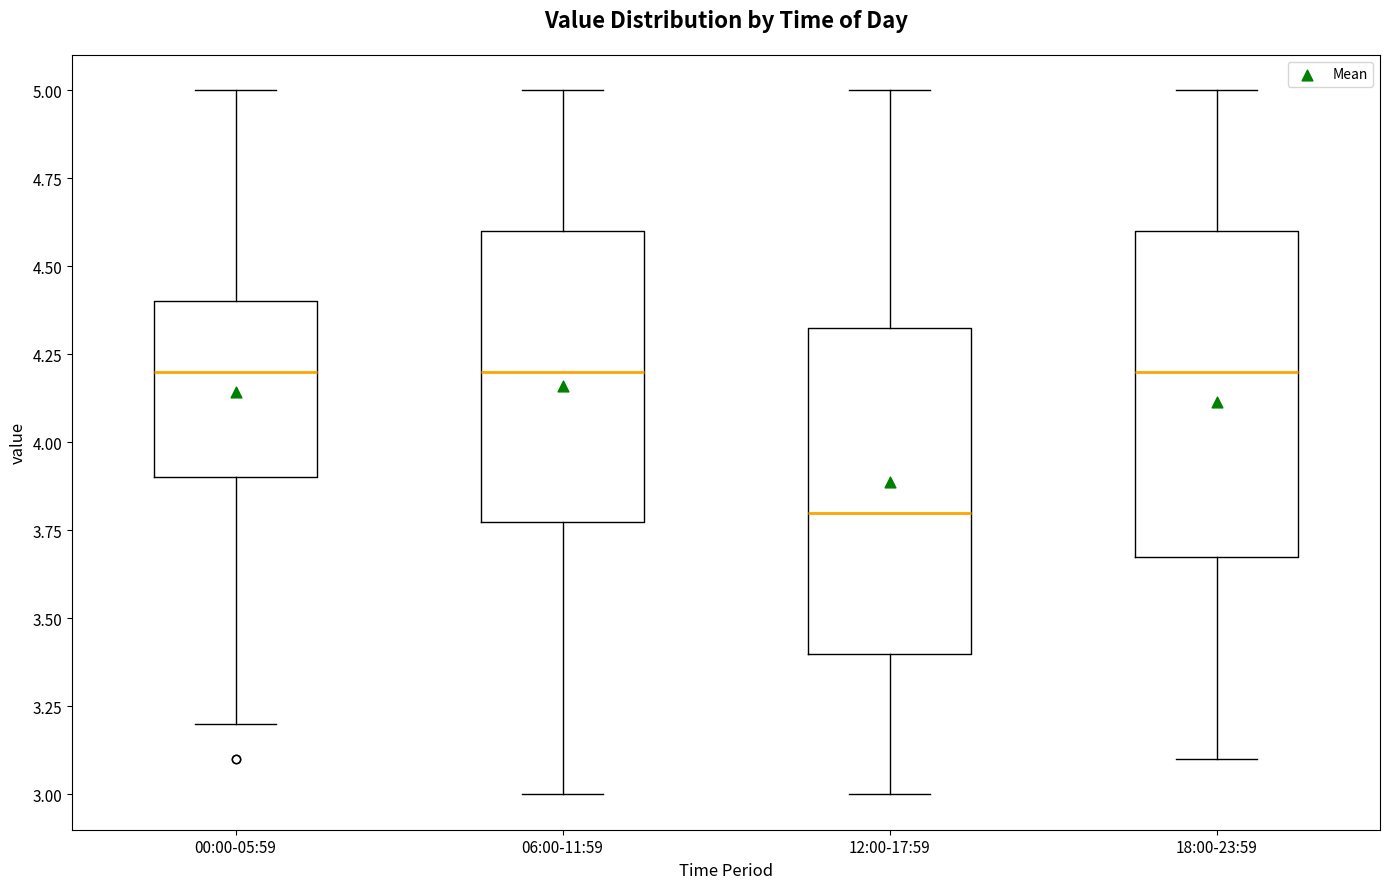

Reading left to right, transcribe this box plot: for each box, give where its median line is, the range the box spans, and where its two whiskers end, as read against the y-axis. The values are not printed on the chart, so give them approximately, as read against the axis.

00:00-05:59: median 4.20, box 3.90 to 4.40, whiskers 3.20 to 5.00
06:00-11:59: median 4.20, box 3.80 to 4.60, whiskers 3.00 to 5.00
12:00-17:59: median 3.80, box 3.40 to 4.35, whiskers 3.00 to 5.00
18:00-23:59: median 4.20, box 3.70 to 4.60, whiskers 3.10 to 5.00